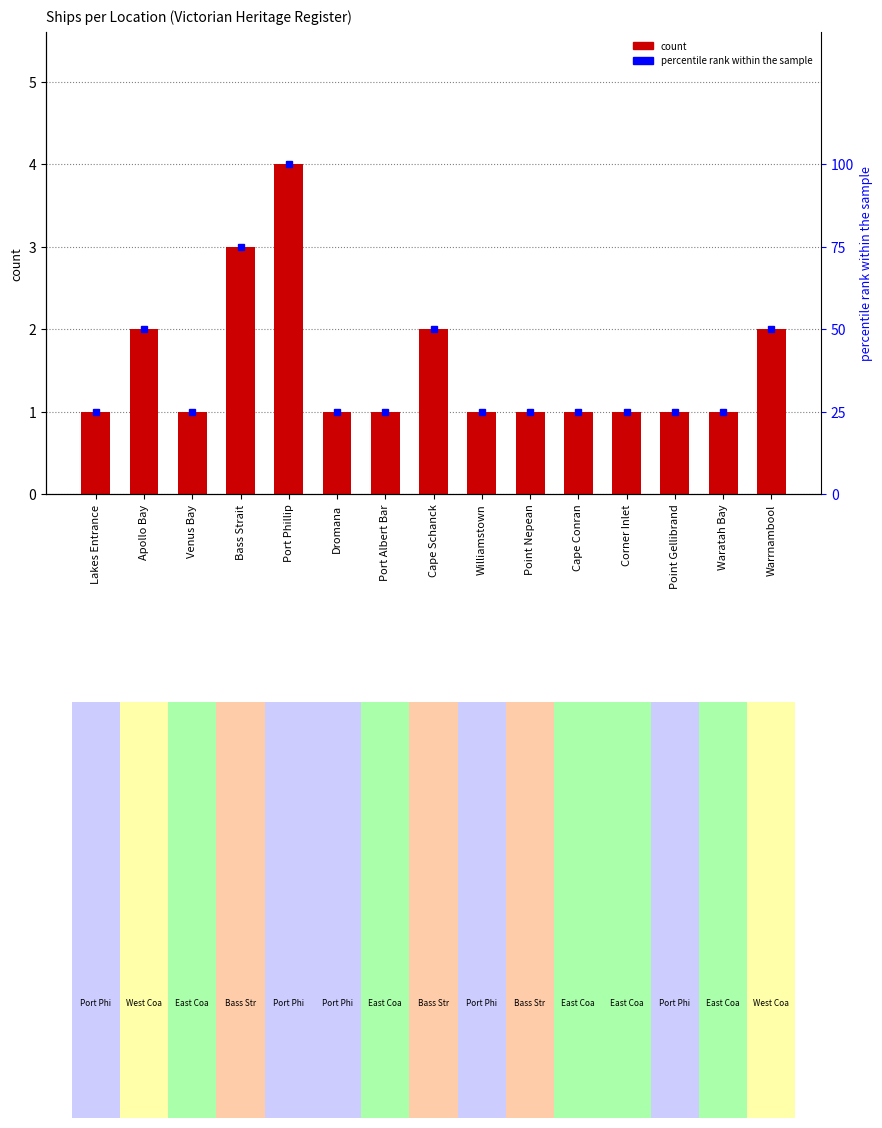

Reading left to right, what are all the values shown in this chart?

count: 1	2	1	3	4	1	1	2	1	1	1	1	1	1	2
percentile rank within the sample: 25	50	25	75	100	25	25	50	25	25	25	25	25	25	50